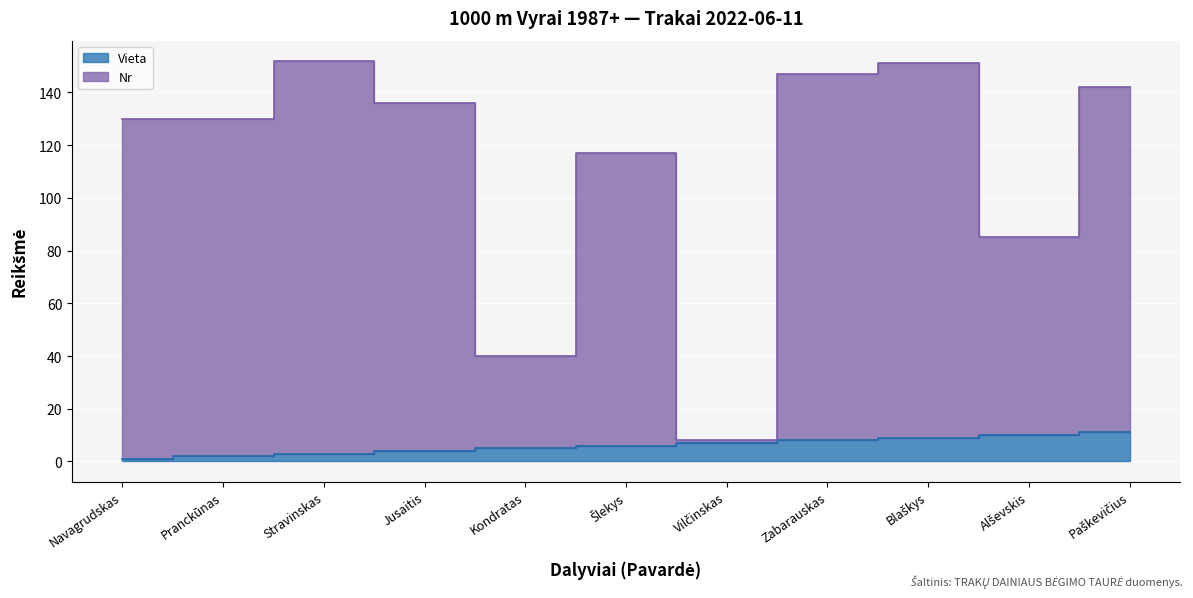

What are all the series names shown in the legend?

Vieta, Nr